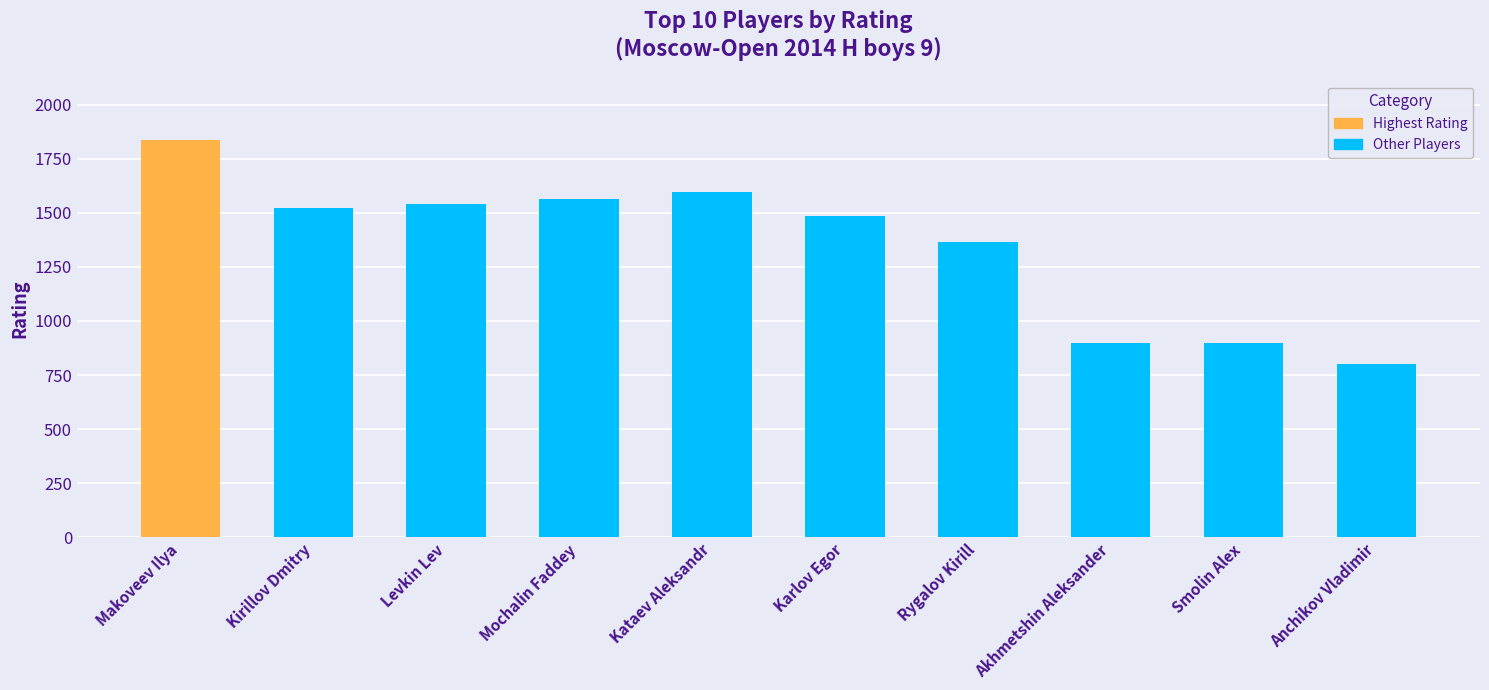

What position from the left is Smolin Alex?

9